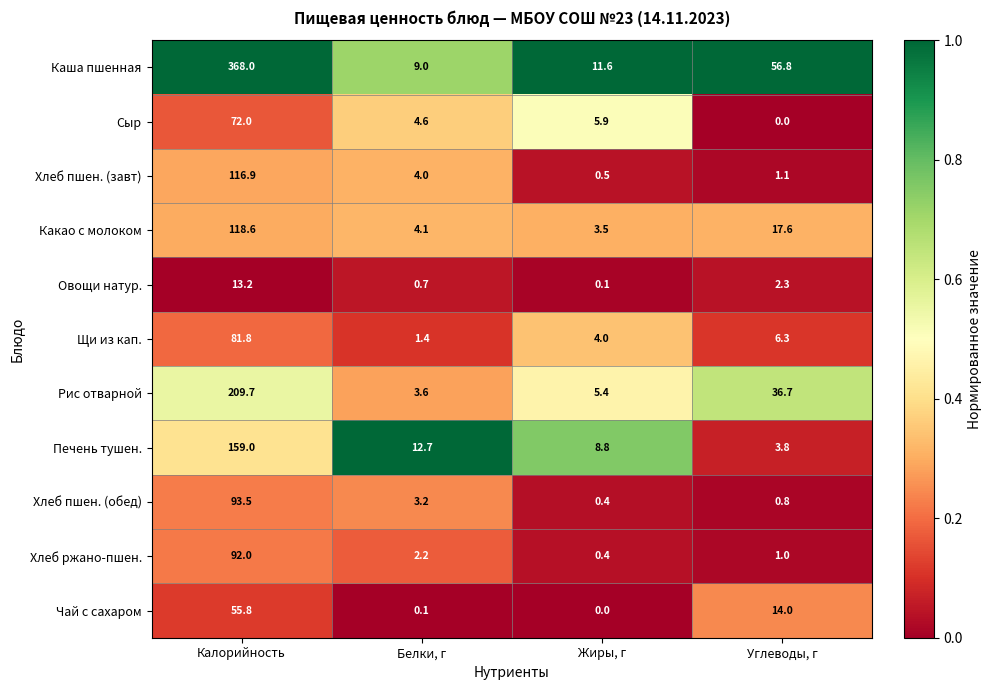

Count the number of data series in this chart.

11